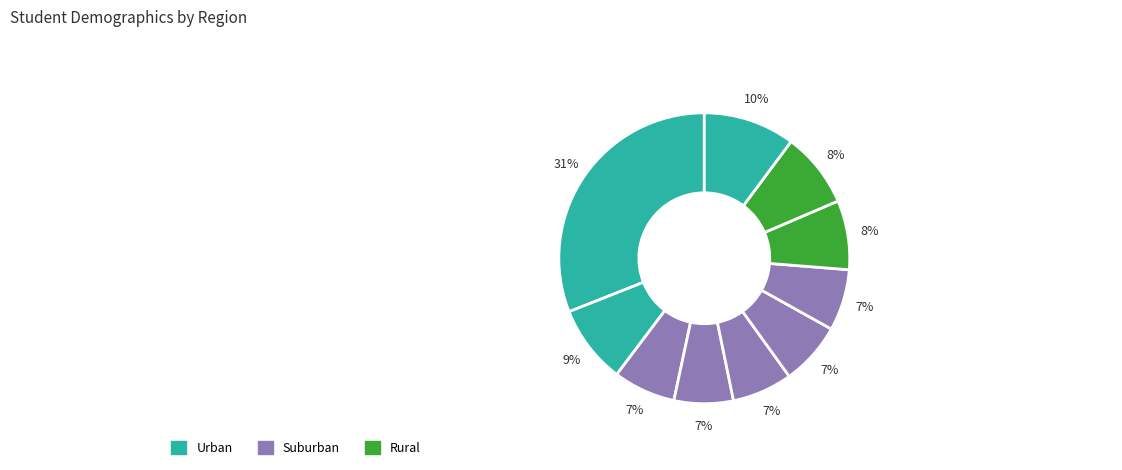

How many slices are in this pie chart?

10